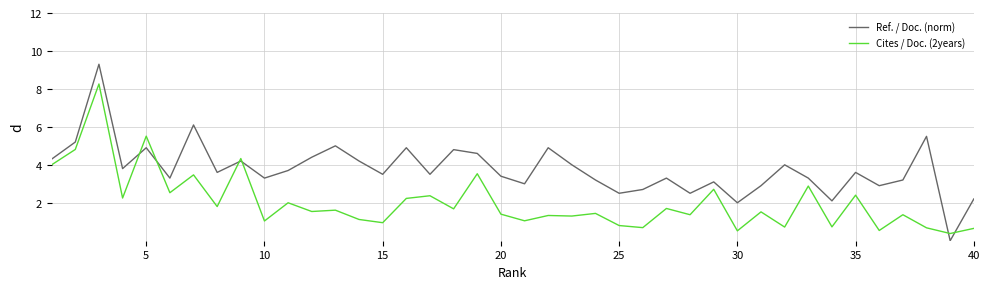

Which series has the widest spread of values?

Ref. / Doc. (norm)